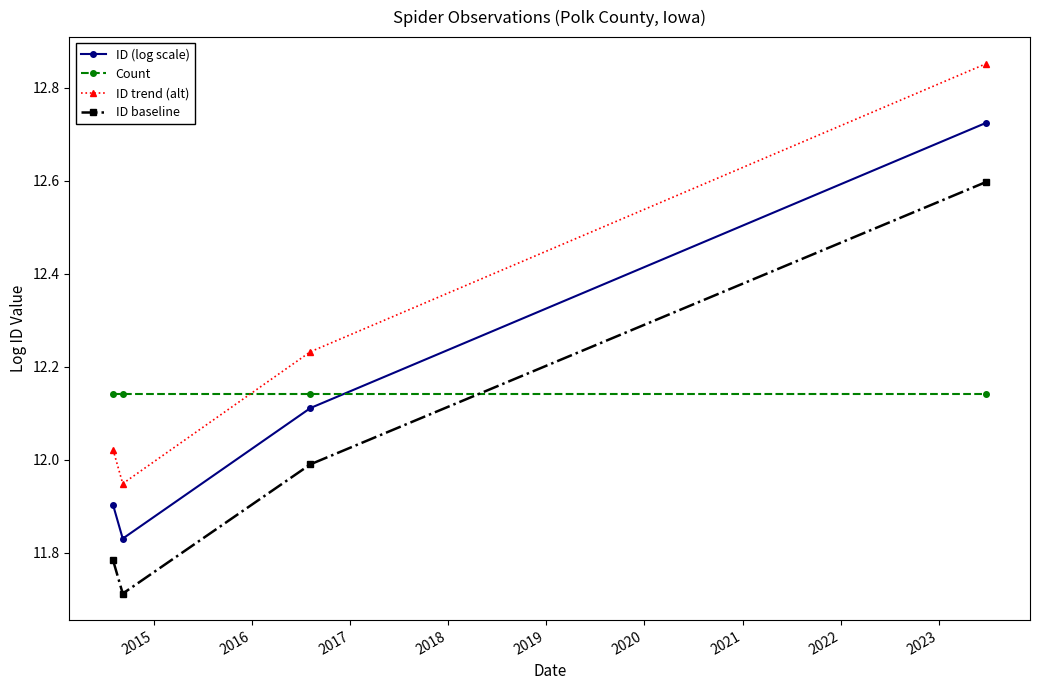

What is the sum of all ID baseline values?

48.1